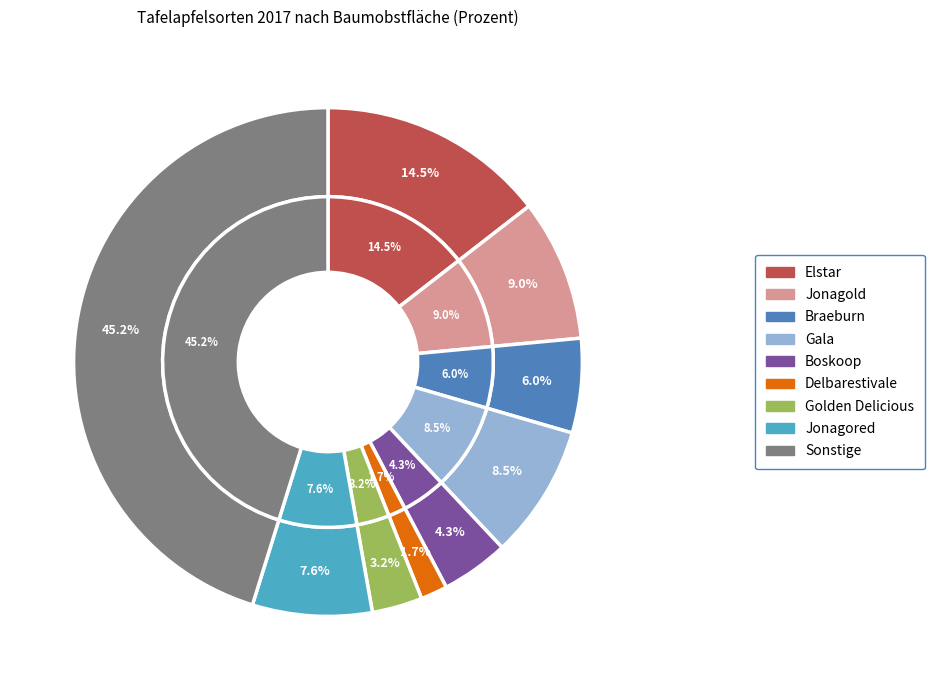

What is the change in value from Jonagored to Sonstige?

+37.6